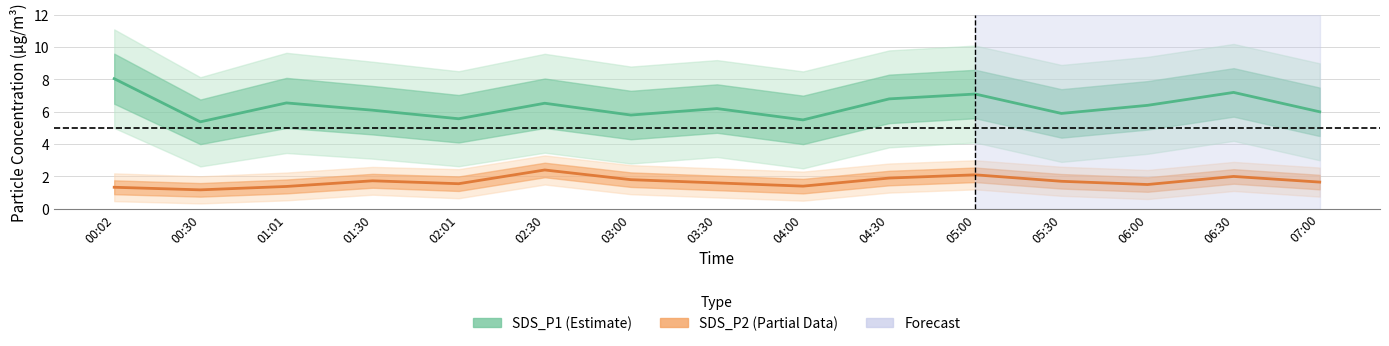

Reading left to right, extract all data points from this chart.

SDS_P1 (Estimate): 00:02=8.1	00:30=5.4	01:01=6.5	01:30=6.1	02:01=5.6	02:30=6.5	03:00=5.8	03:30=6.2	04:00=5.5	04:30=6.8	05:00=7.1	05:30=5.9	06:00=6.4	06:30=7.2	07:00=6.0
SDS_P2 (Partial): 00:02=1.3	00:30=1.2	01:01=1.4	01:30=1.7	02:01=1.6	02:30=2.4	03:00=1.8	03:30=1.6	04:00=1.4	04:30=1.9	05:00=2.1	05:30=1.7	06:00=1.5	06:30=2.0	07:00=1.6